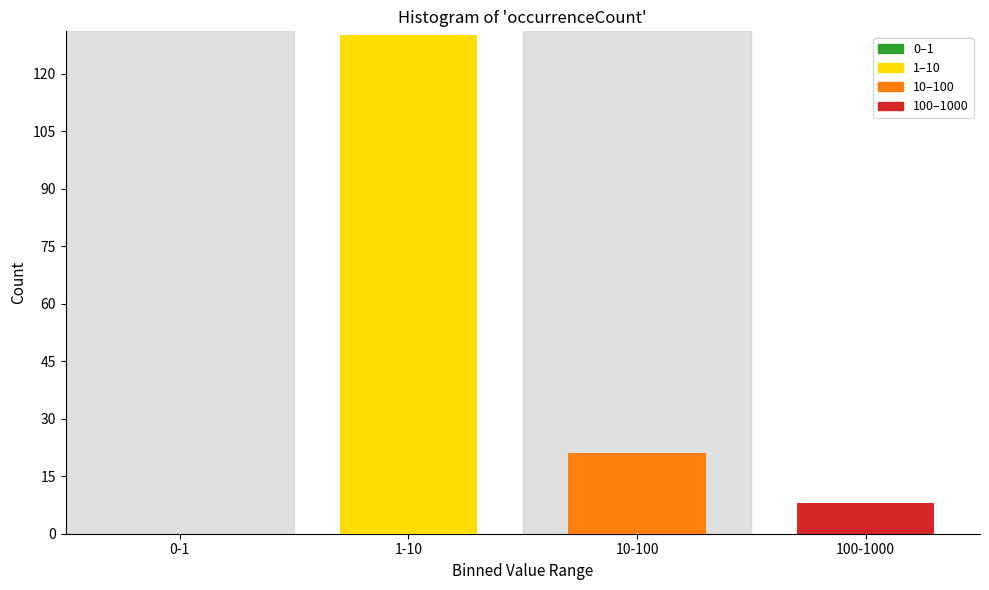

Reading left to right, transcribe all the data shown in this chart.

0-1=0	1-10=130	10-100=21	100-1000=8